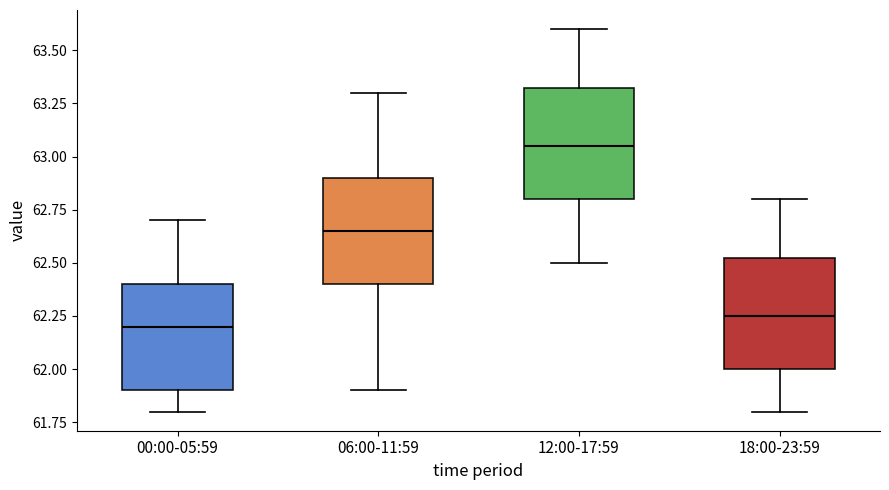

Which box has the highest median line?

12:00-17:59